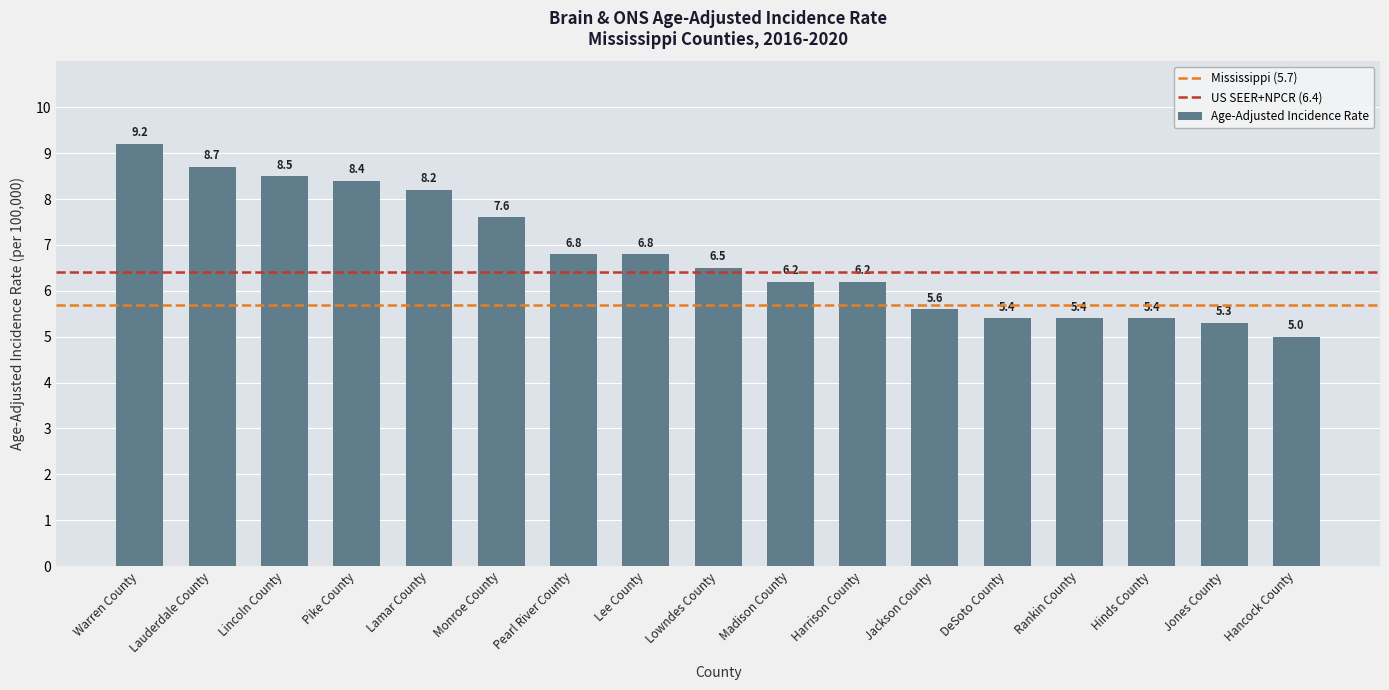

How many series are shown in this chart?

1